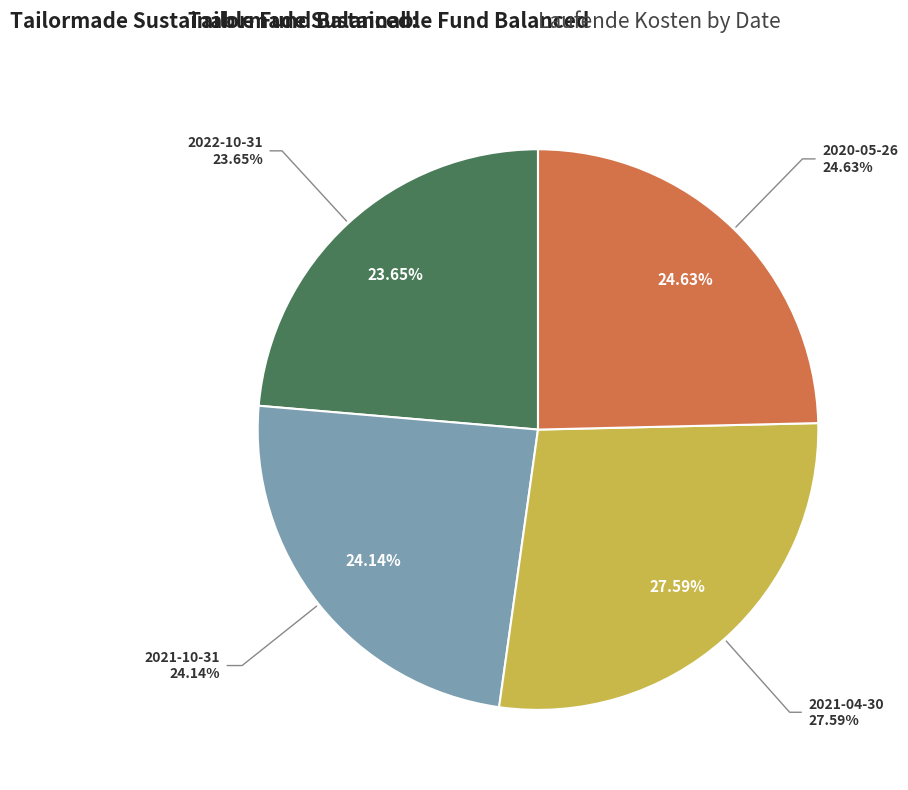

The 2021-04-30 slice represents 13% of the pie. True or false?

False